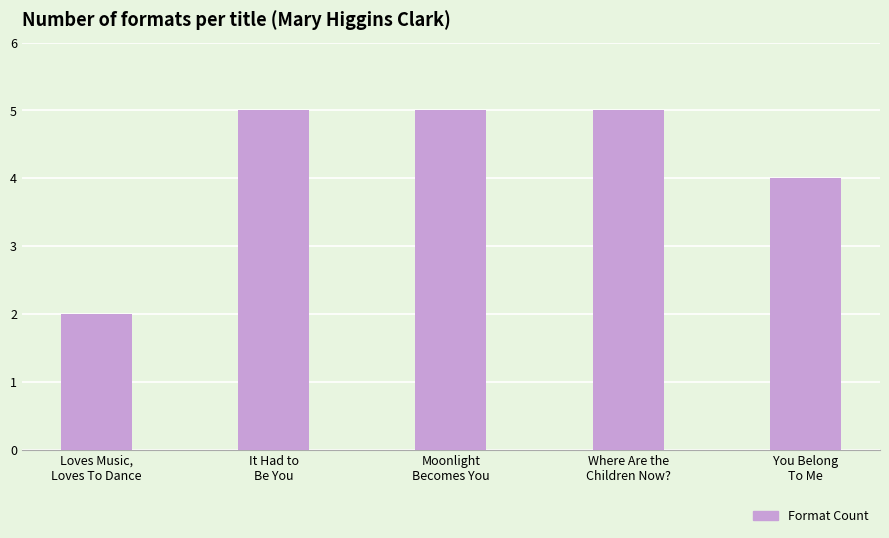

What is the sum of all values?

21